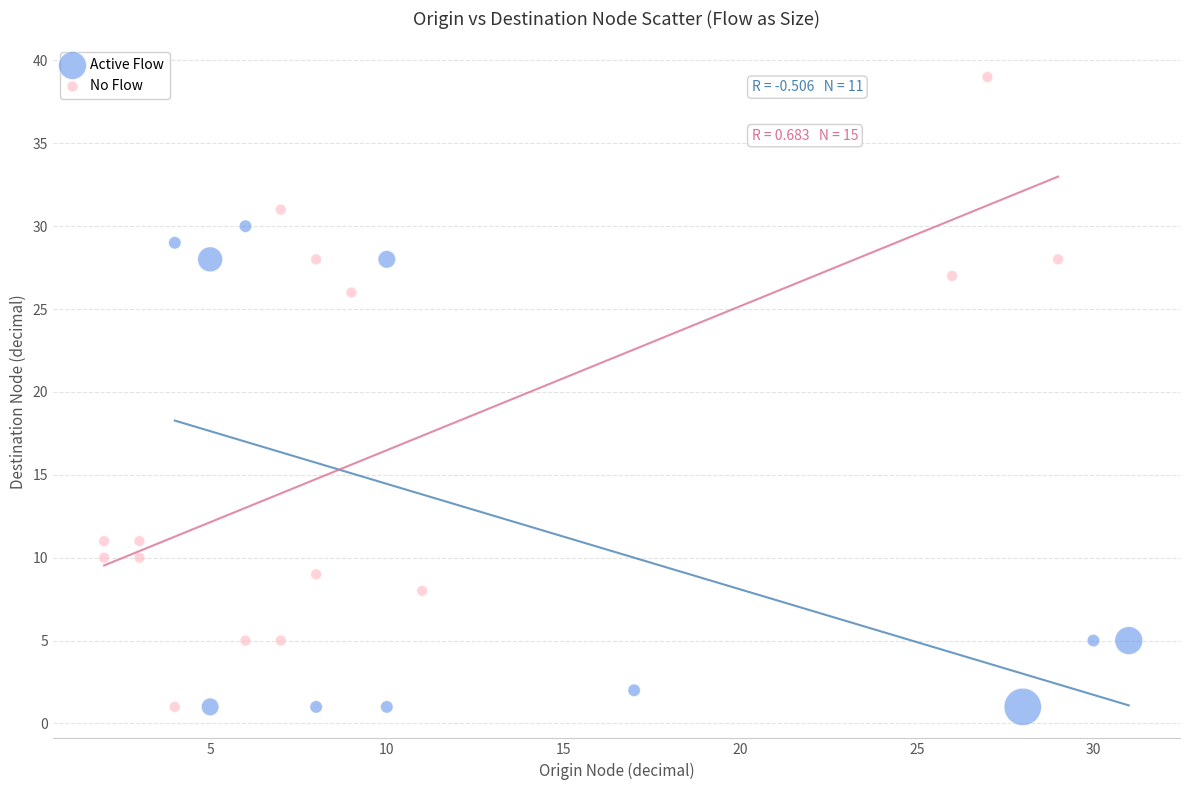

What are all the series names shown in the legend?

Active Flow, No Flow